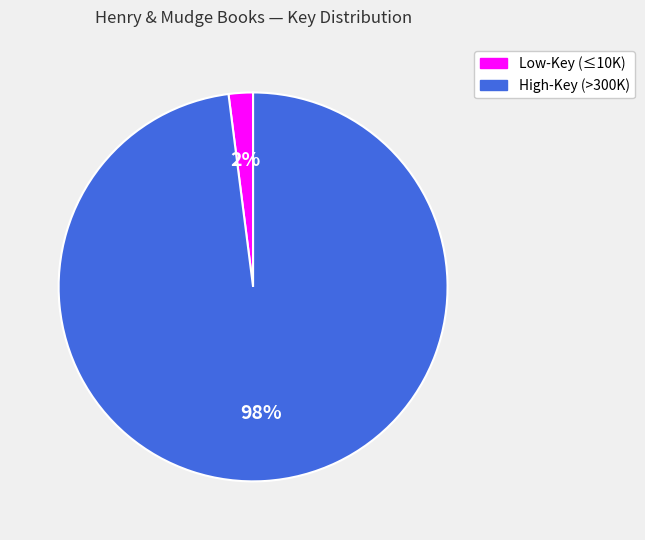

To the nearest percent, what is the average slice percentage?

50%